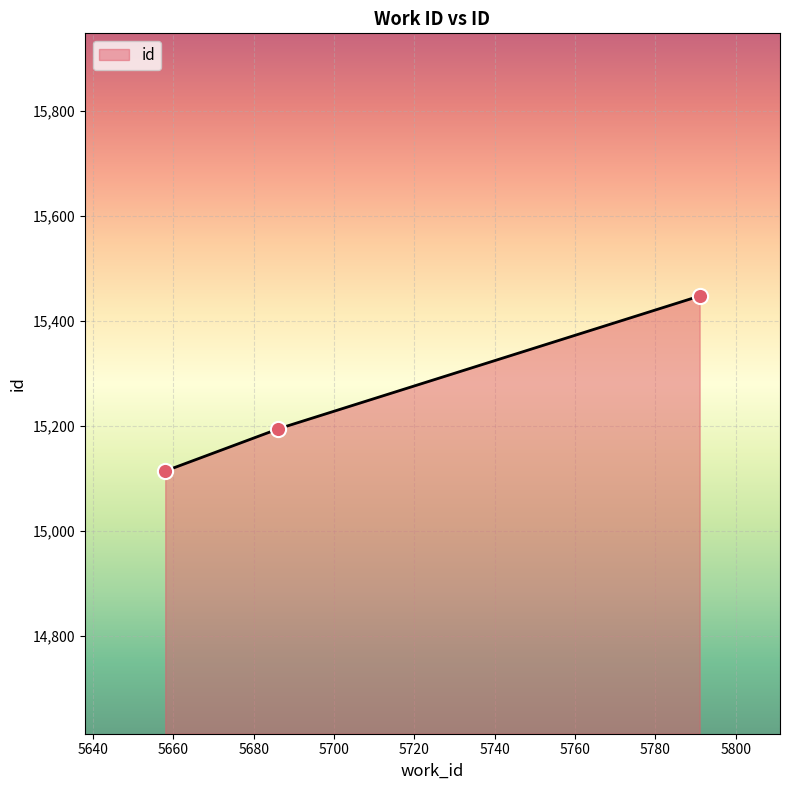

What is the change in value from 5658 to 5686?

+80